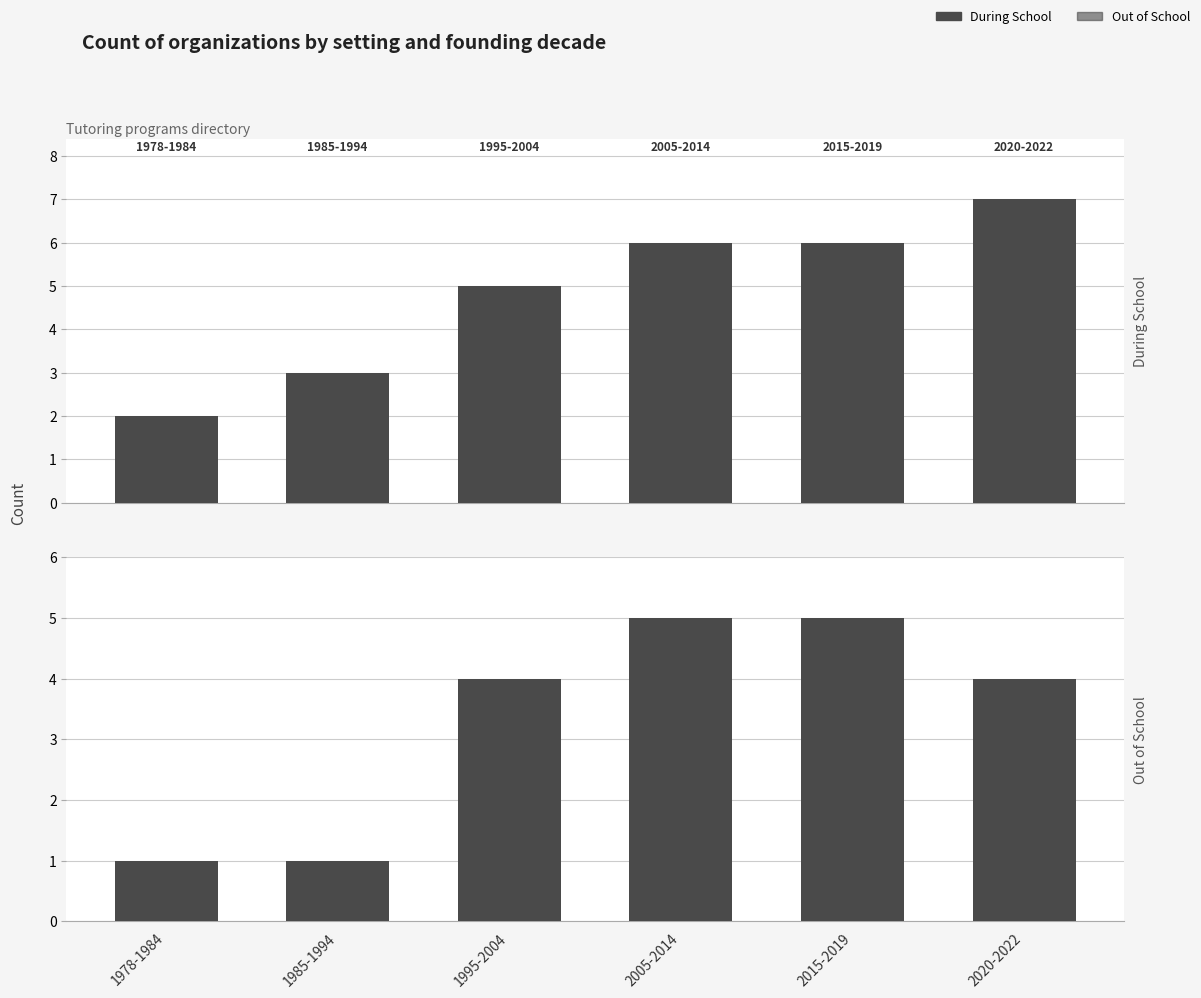

Rank the series by their maximum value, from lowest to highest.

Out of School, During School